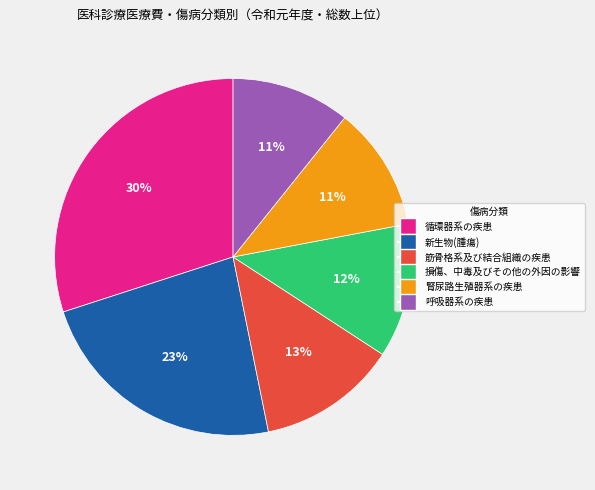

Do 腎尿路生殖器系の疾患 and 新生物(腫瘍) together represent more than half of the pie?

No